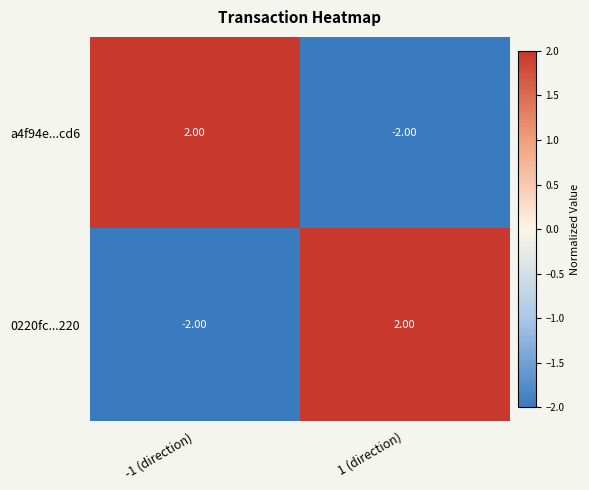

What is the spread (max minus min) of values at 1 (direction)?

4